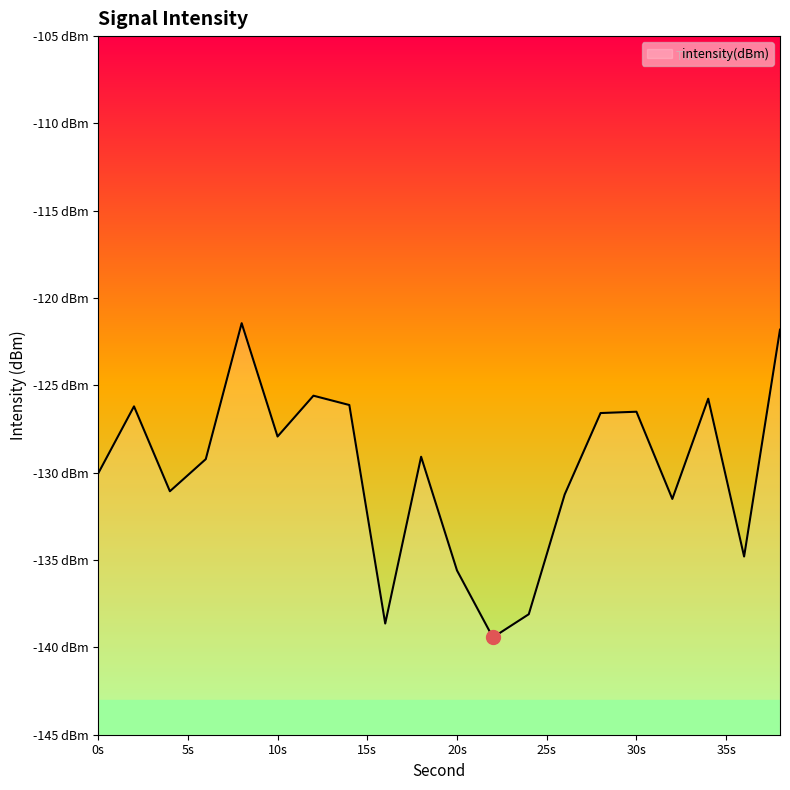

Where does the data first go above -129?

2